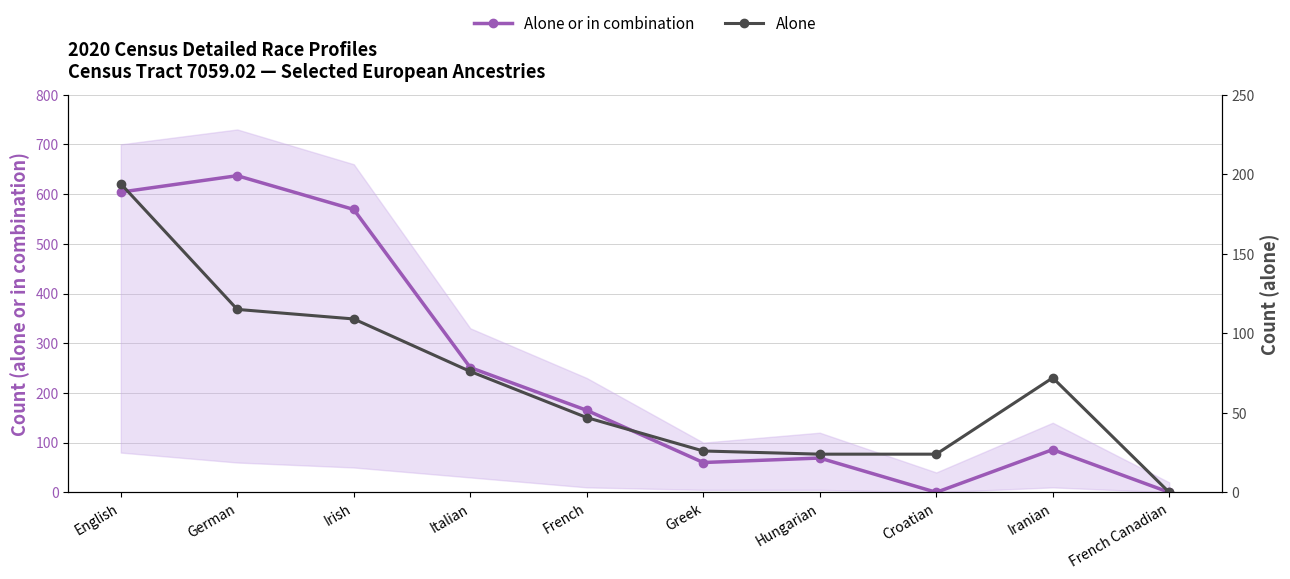

Which has a higher value, Greek or Irish?

Irish